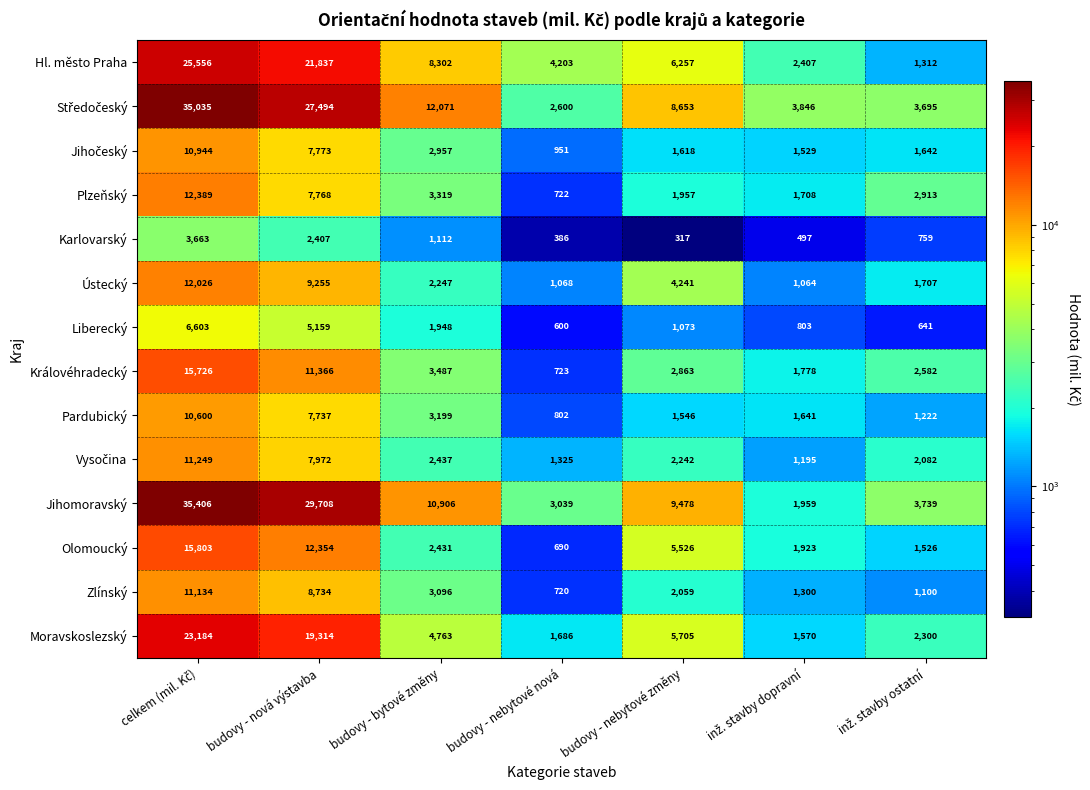

Which series has the largest total across all categories?

Jihomoravský